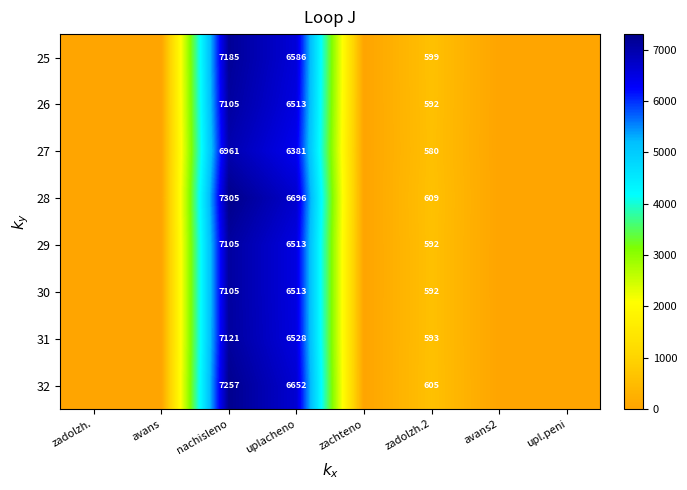

True or false: 32 has a value of 10057 at nachisleno.

False